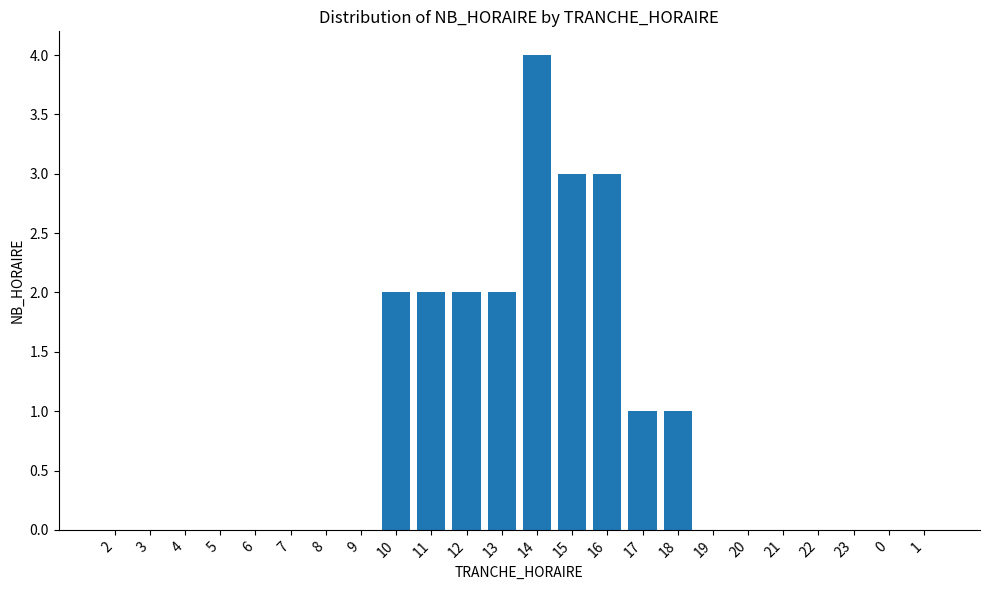

Reading left to right, list all the values displayed in this chart.

0	0	0	0	0	0	0	0	2	2	2	2	4	3	3	1	1	0	0	0	0	0	0	0